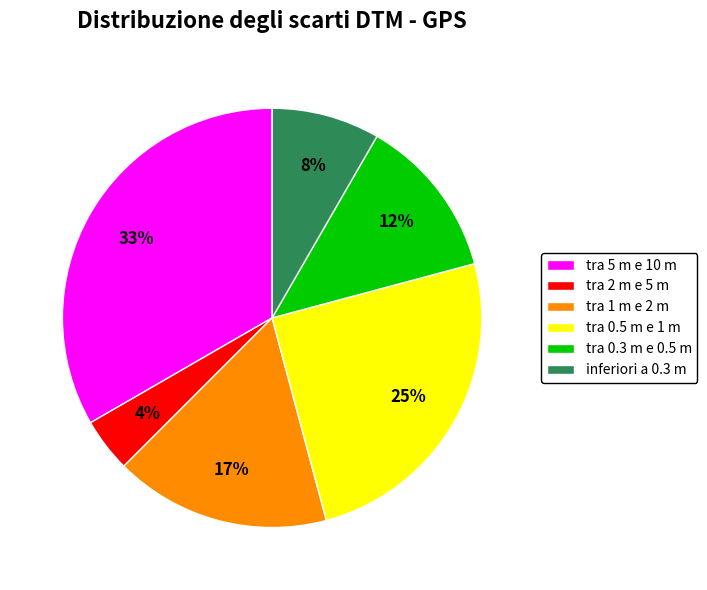

To the nearest percent, what portion does inferiori a 0.3 m represent?

8%